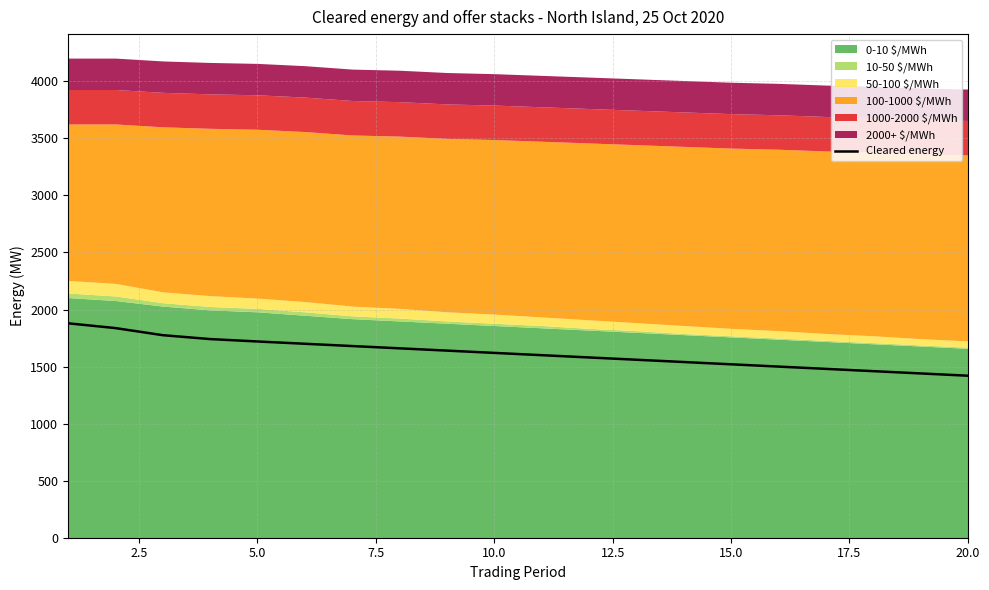

What is the minimum value for Cleared energy?

1420.0